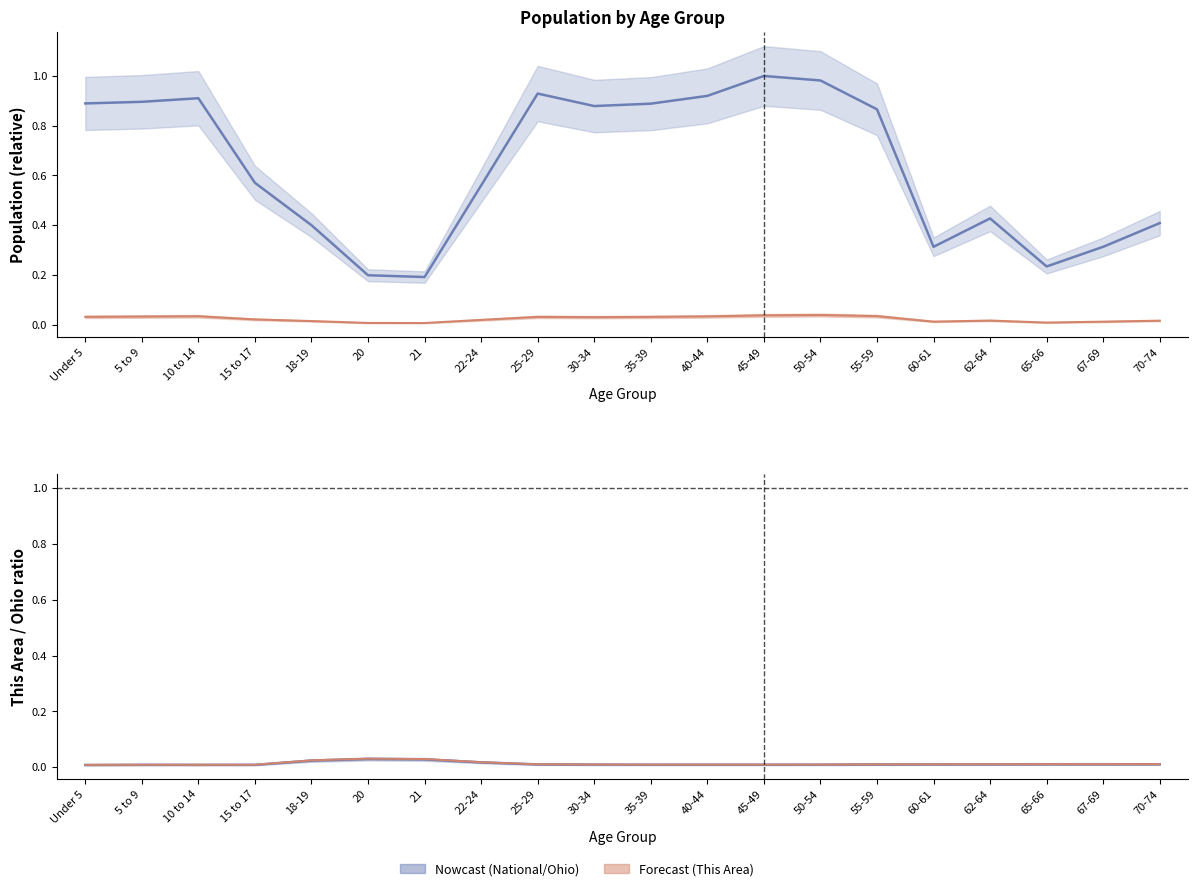

What position from the right is 21?

14